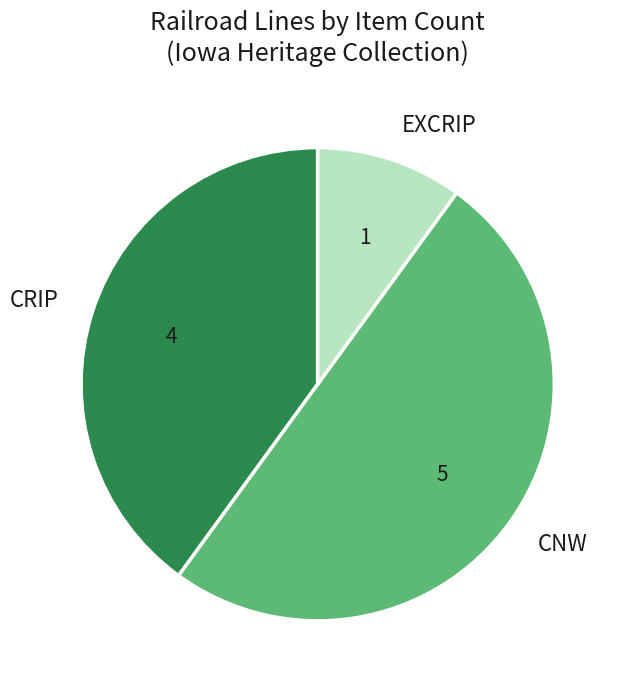

Is CRIP the majority of the pie?

No